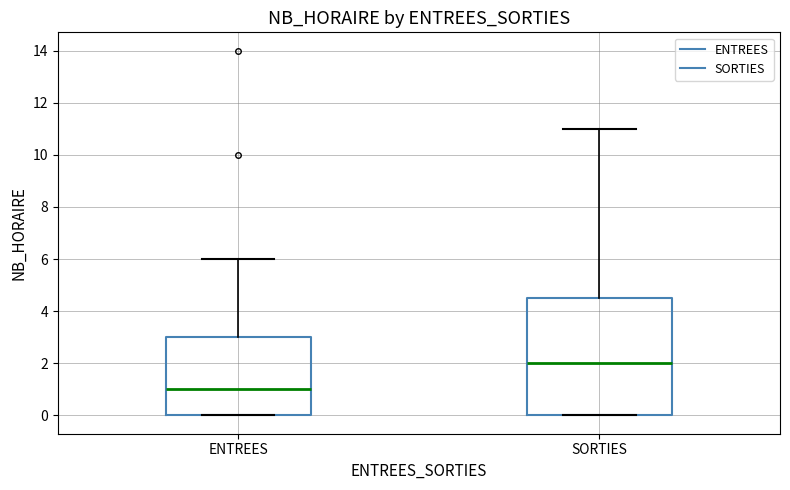

Reading left to right, read every box against the y-axis: the position of its median line, the range the box covers, and the ends of its whiskers. The values are not printed on the chart, so give them approximately, as read against the axis.

ENTREES: median 1.0, box 0.0 to 3.0, whiskers 0.0 to 6.0
SORTIES: median 2.0, box 0.0 to 4.6, whiskers 0.0 to 11.0